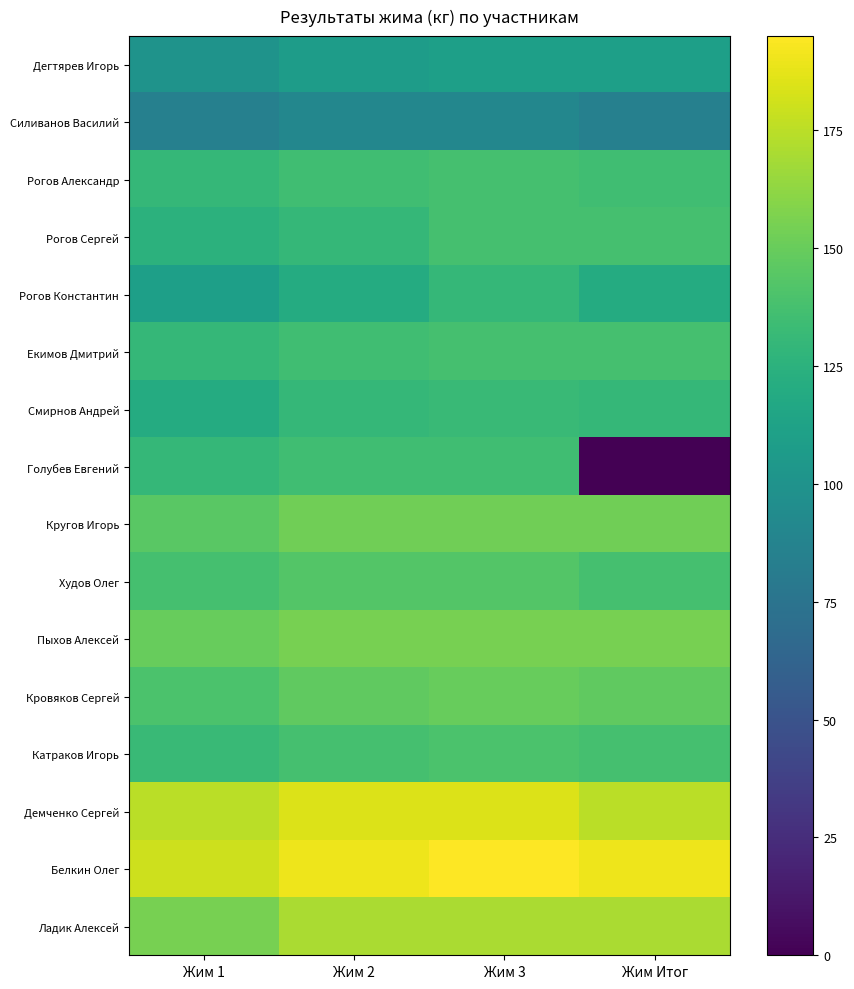

Which has a higher value, Жим Итог or Жим 3?

Жим Итог